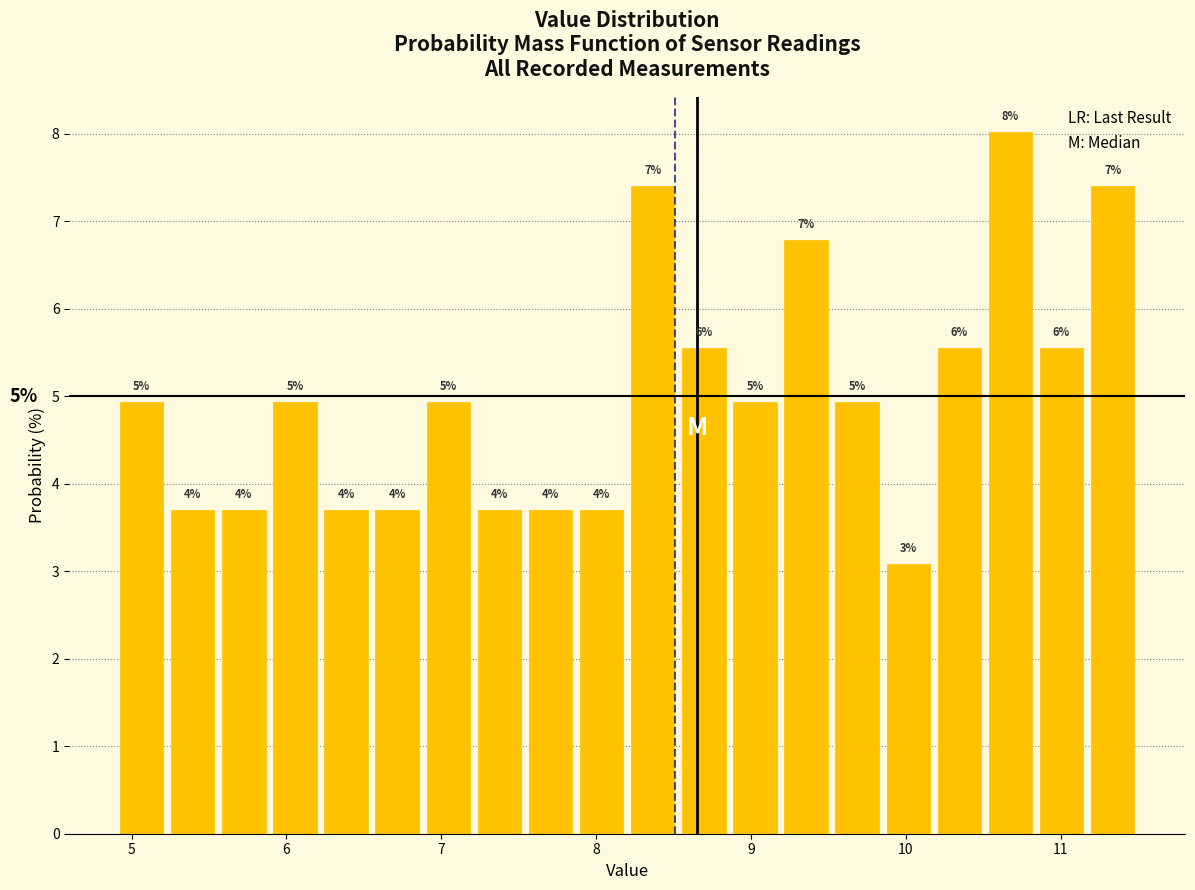

Around what value on the x-axis is the tallest bar? Give the approximate position of its centre, as read against the axis.

10.7